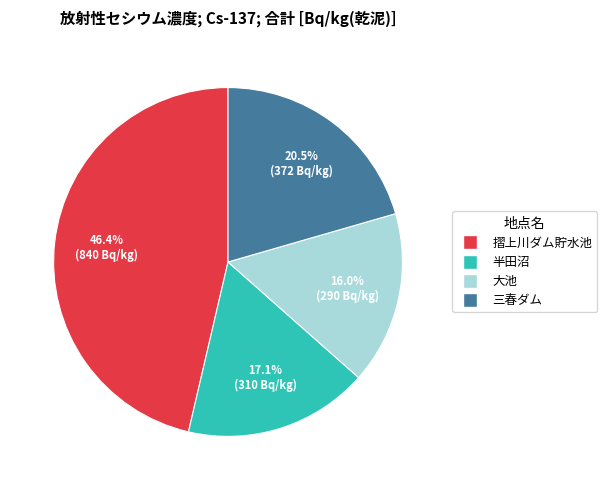

Approximately how many times larger is the value at 三春ダム compared to 半田沼?

1.2